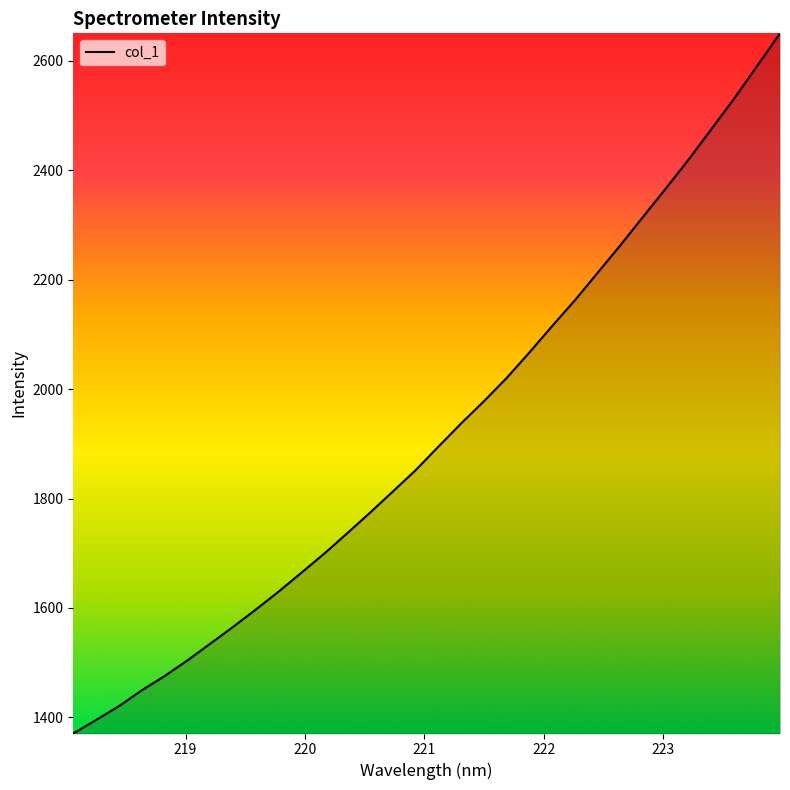

What is the difference between the maximum and minimum values?

1279.9